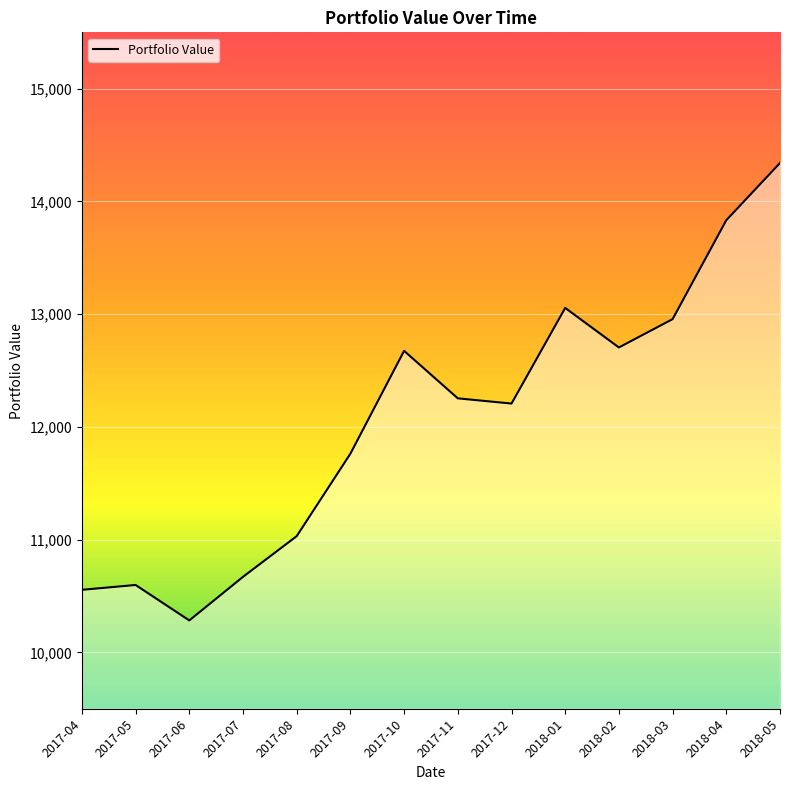

What value does the data have at 2018-01?

13055.4